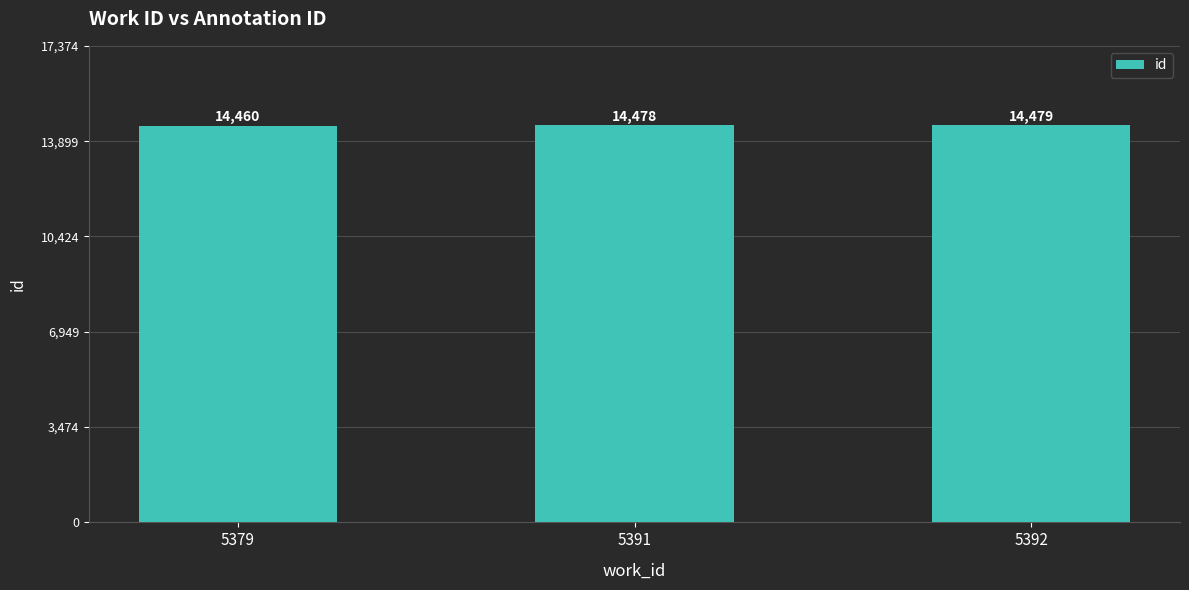

How many distinct data groups are displayed?

1